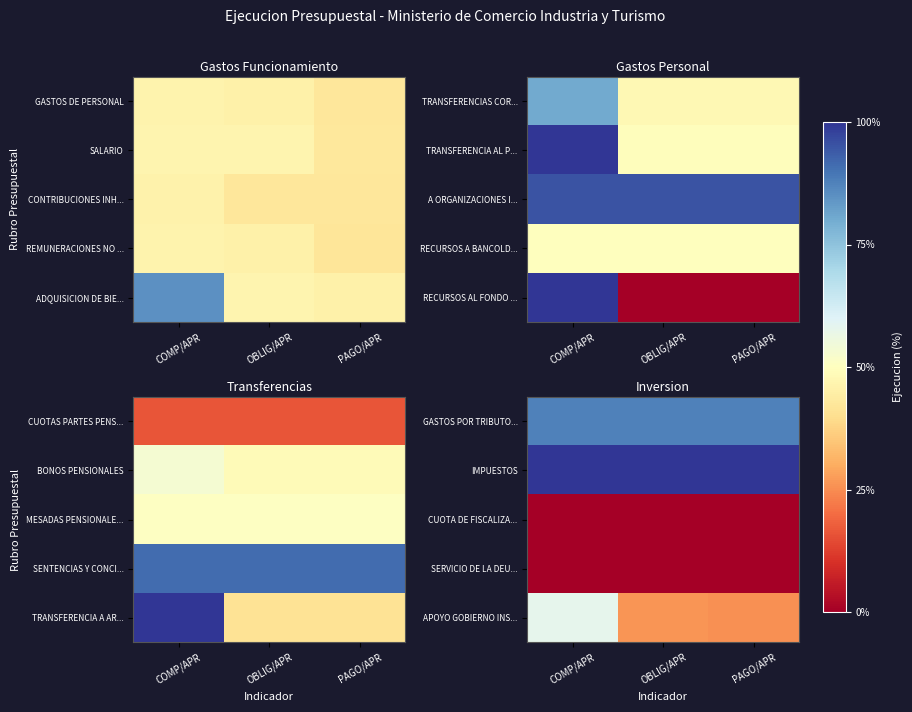

At how many categories does at least one series exceed 0?

3